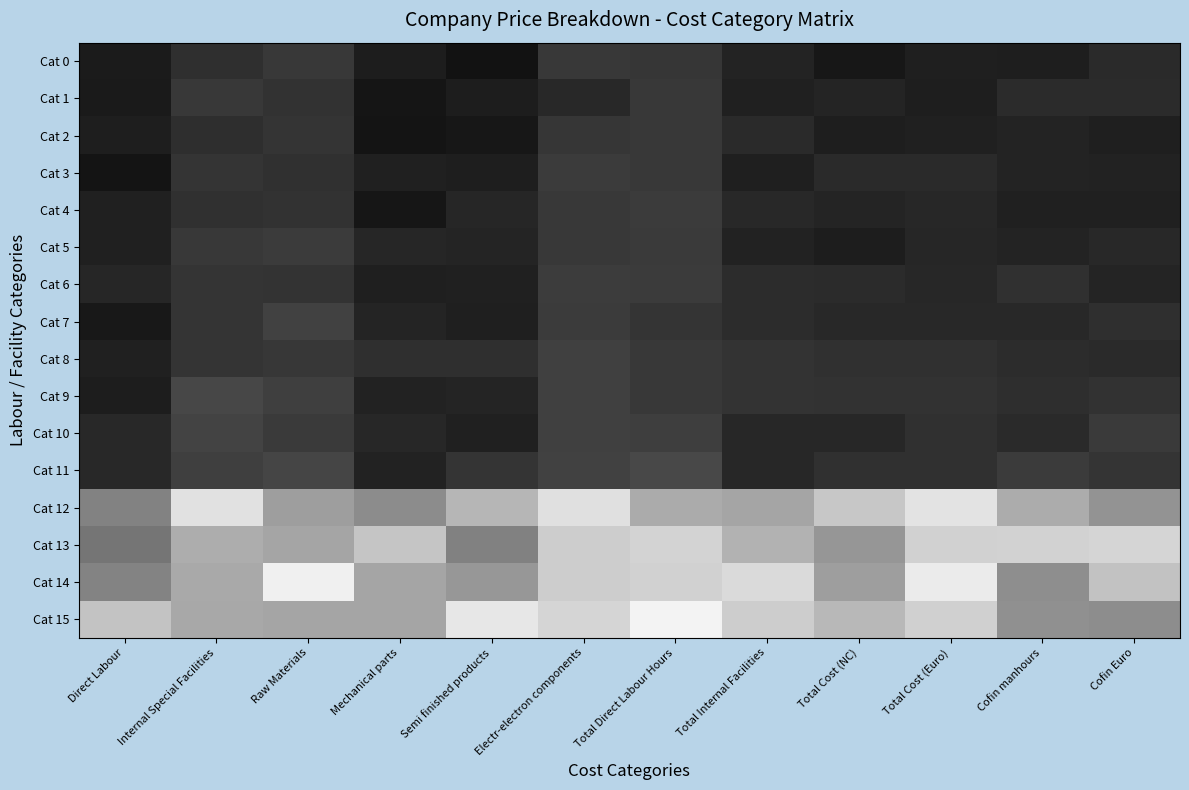

Which series has the largest total across all categories?

Cat 15